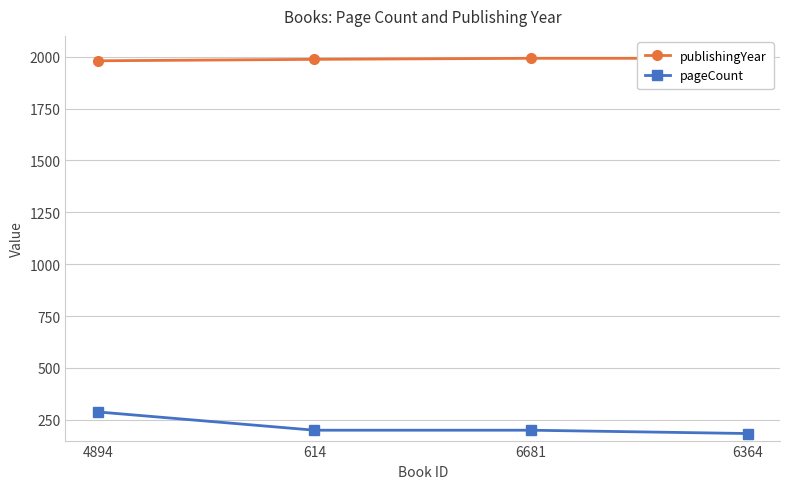

Rank the series at 614 from lowest to highest value.

pageCount, publishingYear